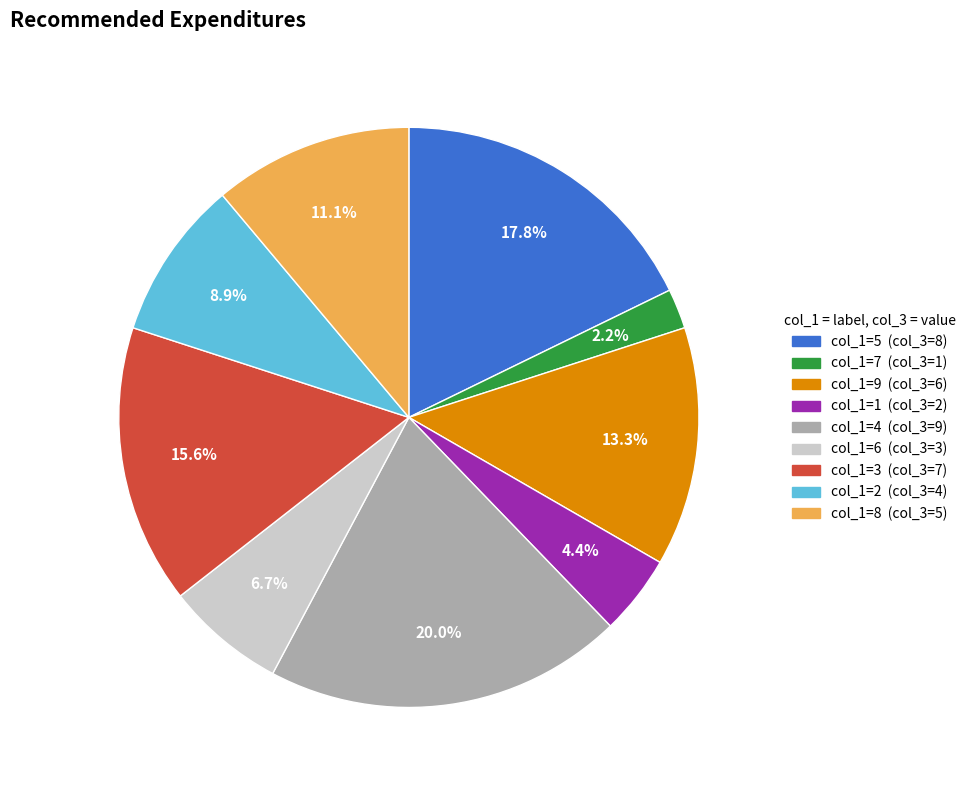

Does any single category account for the majority?

No